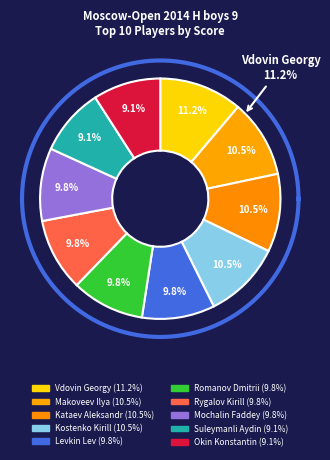

Is there any slice that represents more than half of the pie?

No